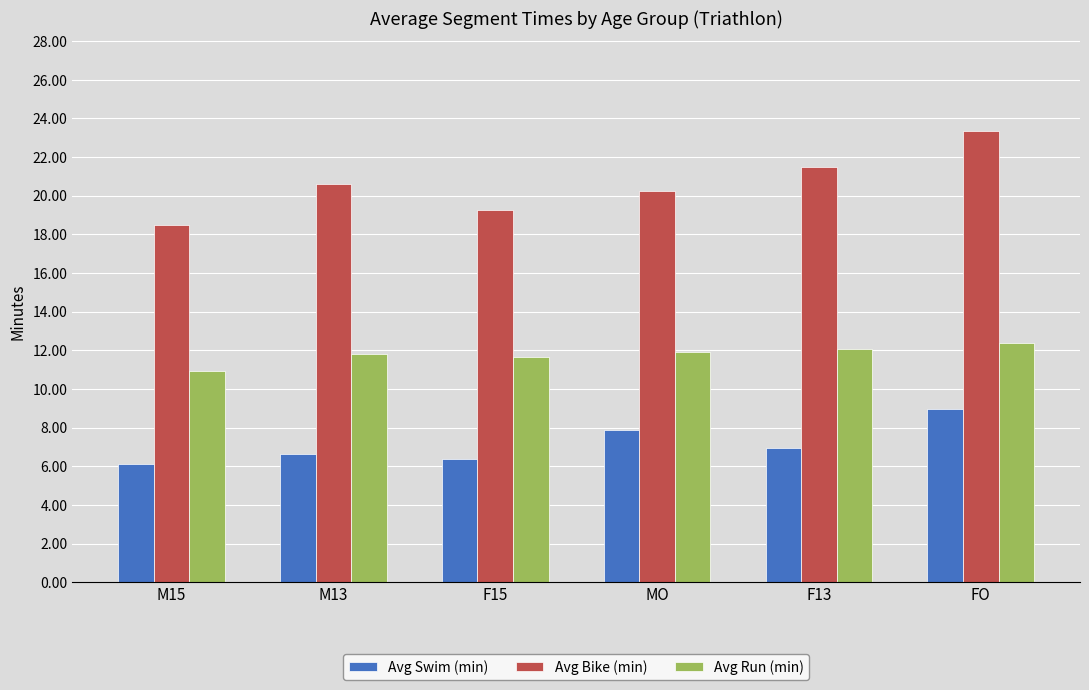

How many bars are there in each group?

3